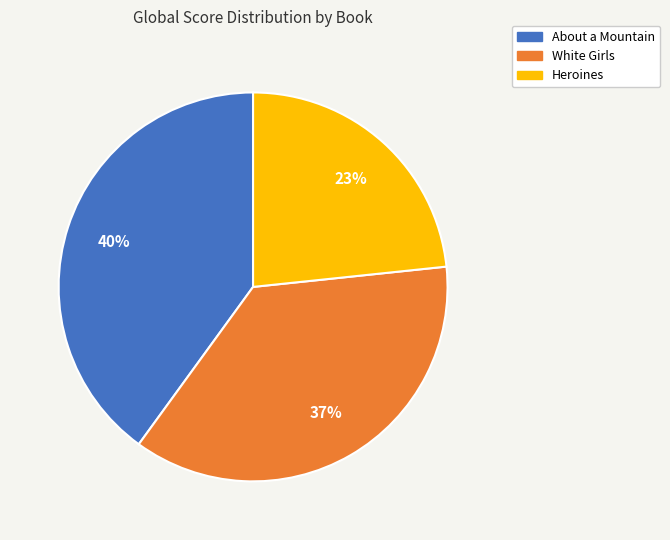

Which category has the biggest portion of the pie?

About a Mountain